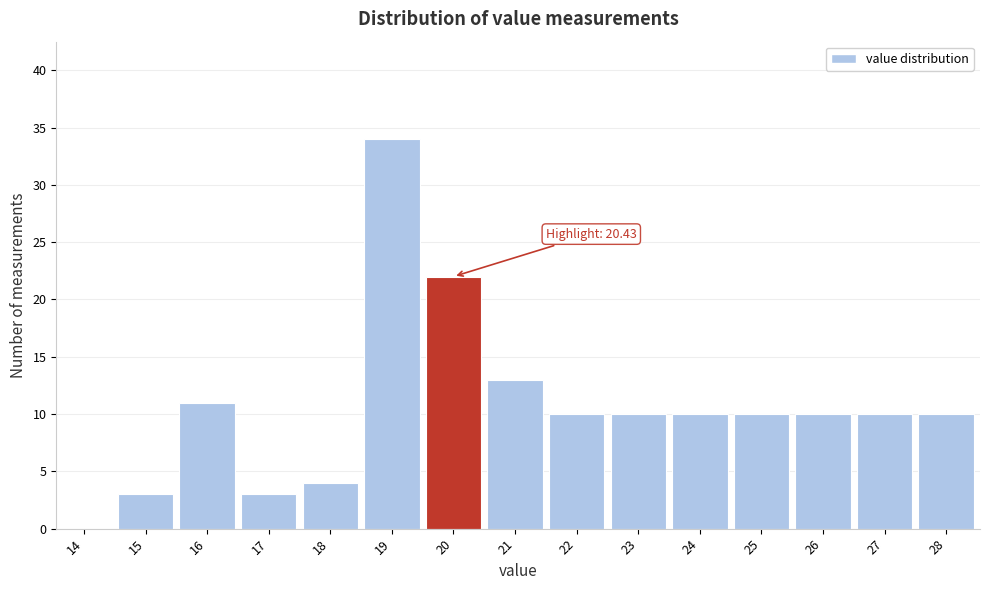

Reading left to right, list all the values displayed in this chart.

14=0	15=3	16=11	17=3	18=4	19=34	20=22	21=13	22=10	23=10	24=10	25=10	26=10	27=10	28=10